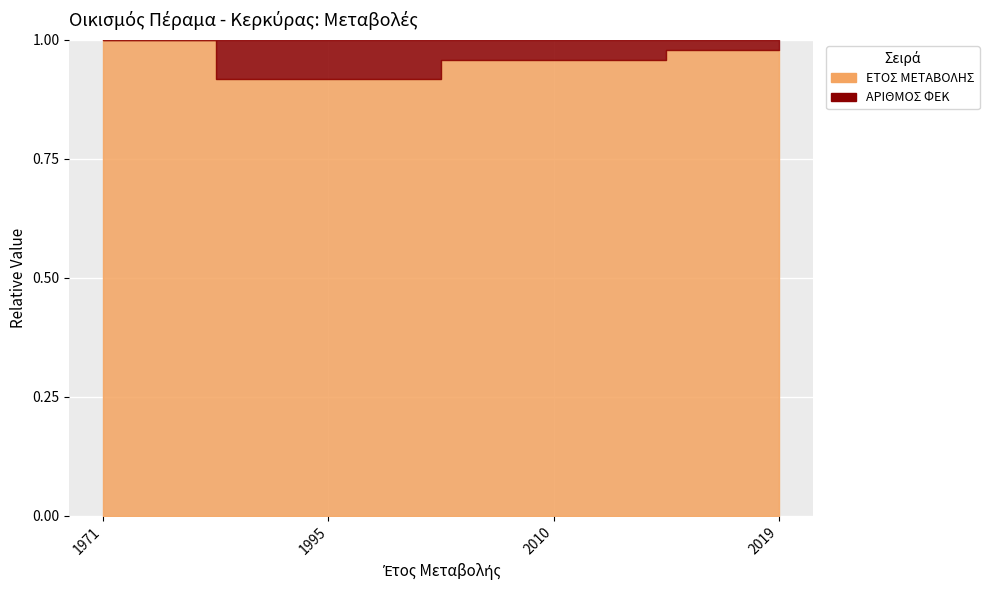

At which category does the data reach its first local valley?

1995